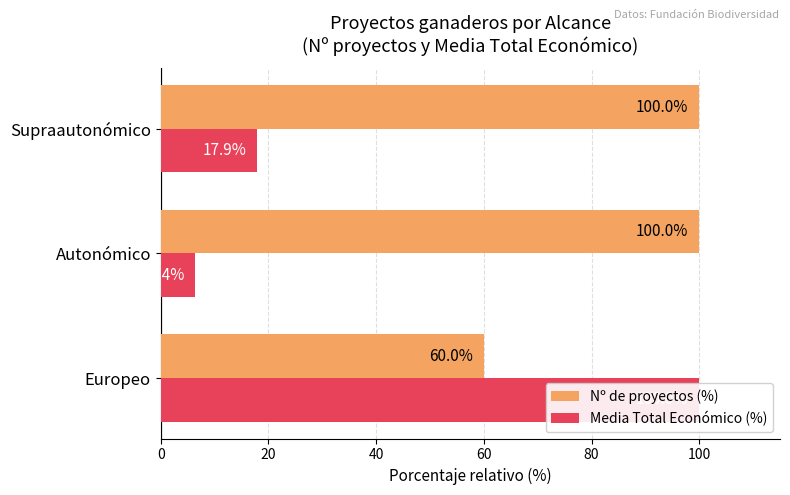

What are all the series names shown in the legend?

Nº de proyectos (%), Media Total Económico (%)